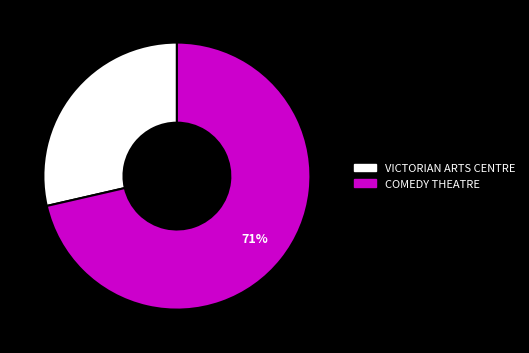

What is the smallest slice in the pie chart?

VICTORIAN ARTS CENTRE